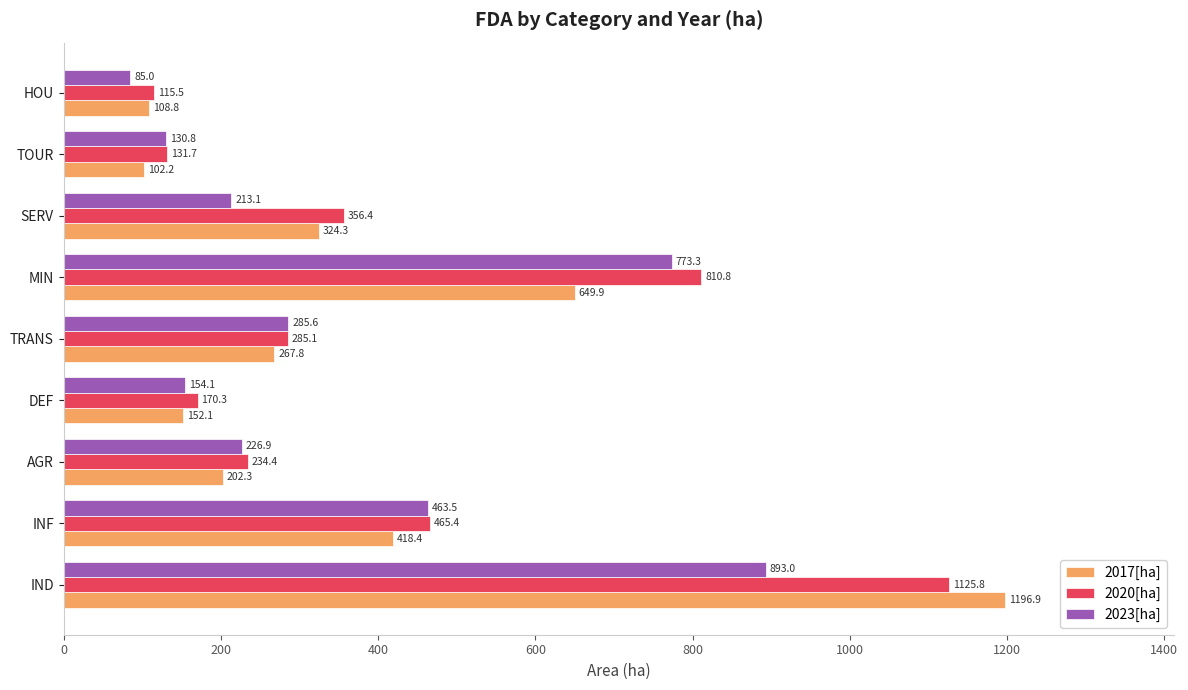

What is the average value of the 2017[ha] series?

380.3